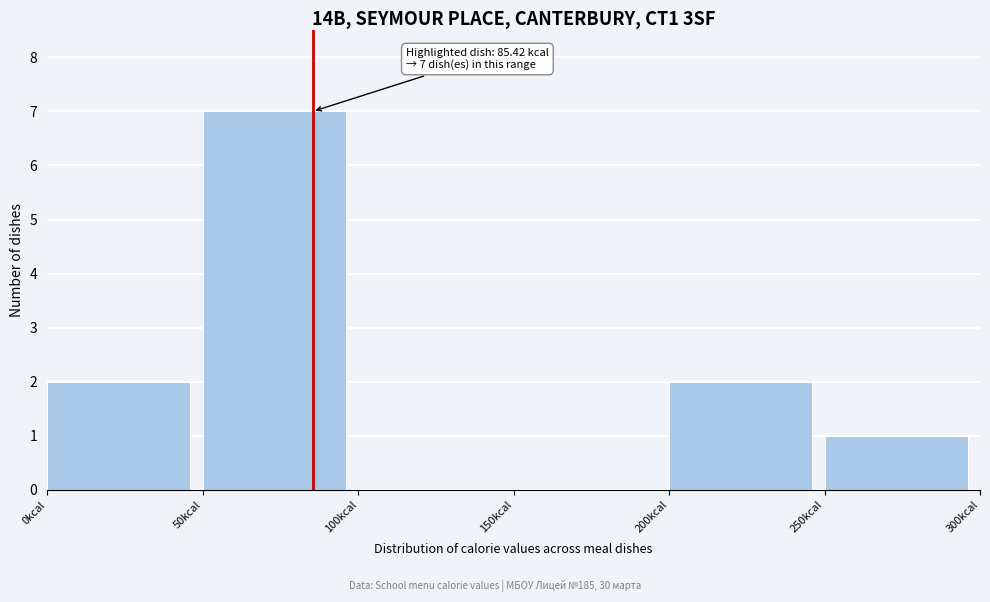

Over which range of the x-axis is the bar tallest?

50 to 100